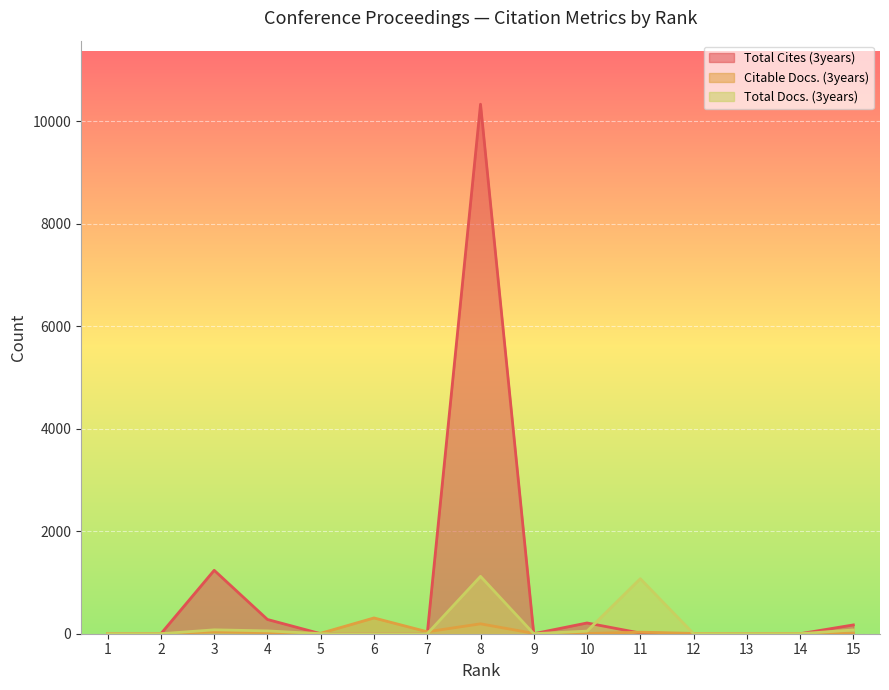

At how many categories does at least one series exceed 6737?

1